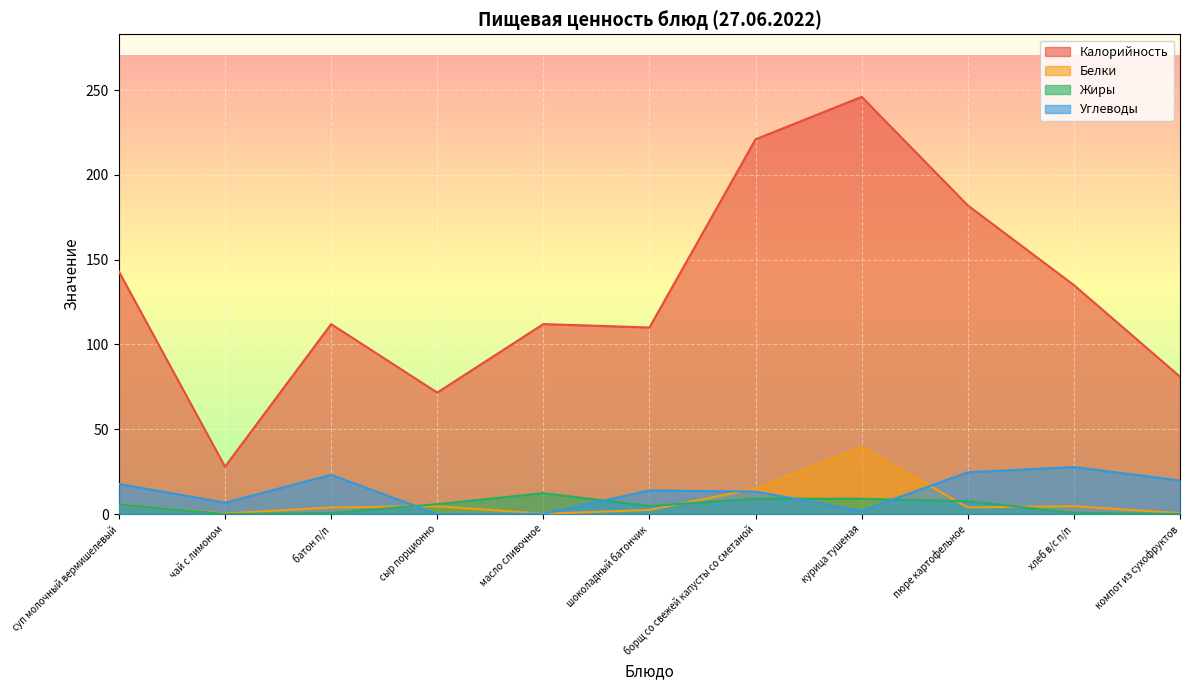

True or false: Белки and Калорийность cross at least once.

False